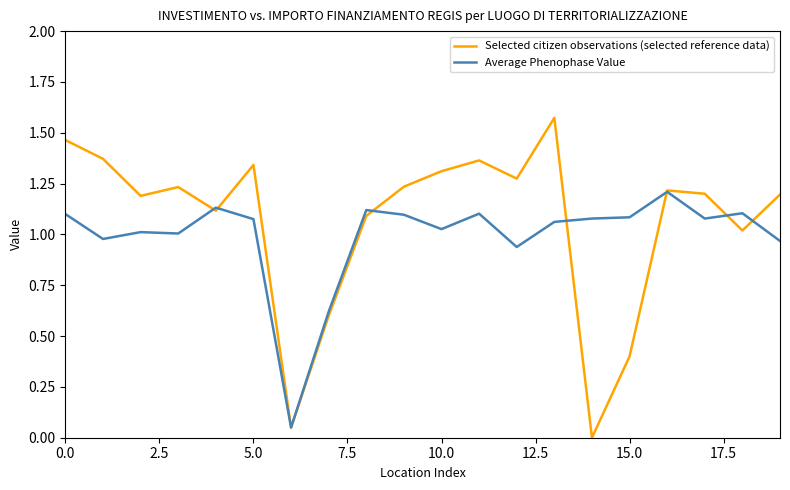

True or false: Selected citizen observations (selected reference data) and Average Phenophase Value cross at least once.

True